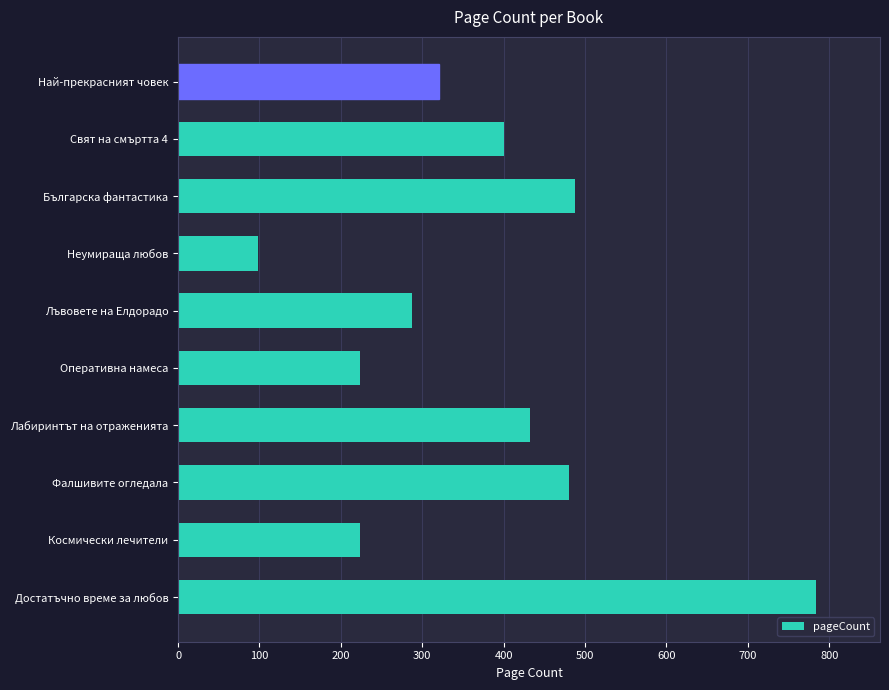

What is the smallest value displayed?

98